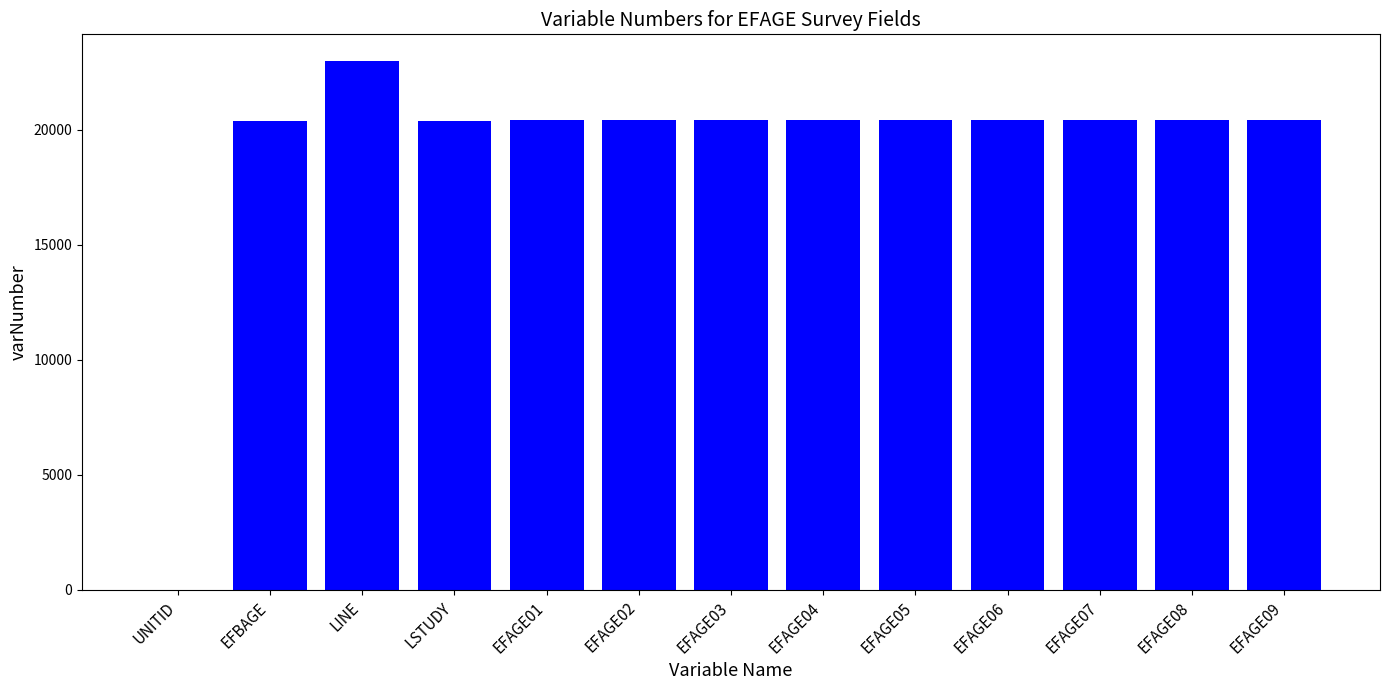

What is the sum of all values?

247569